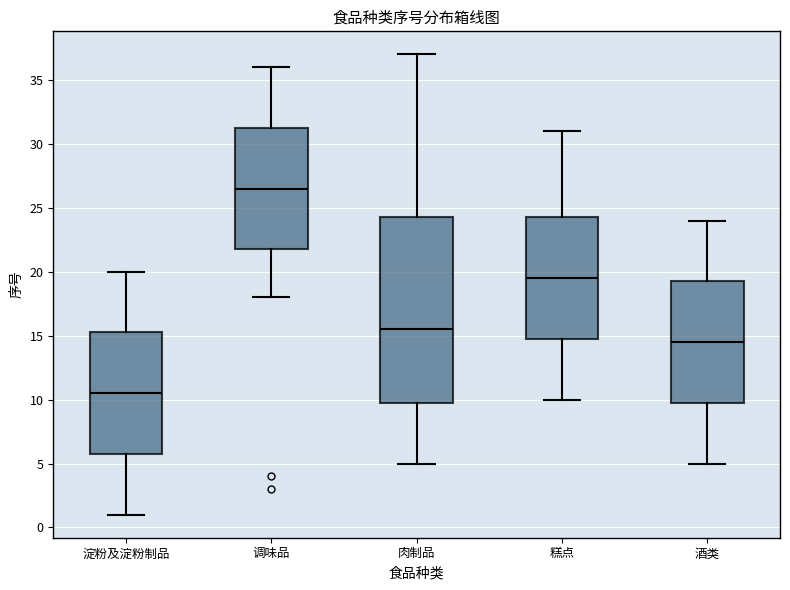

Which box has the lowest median line?

淀粉及淀粉制品